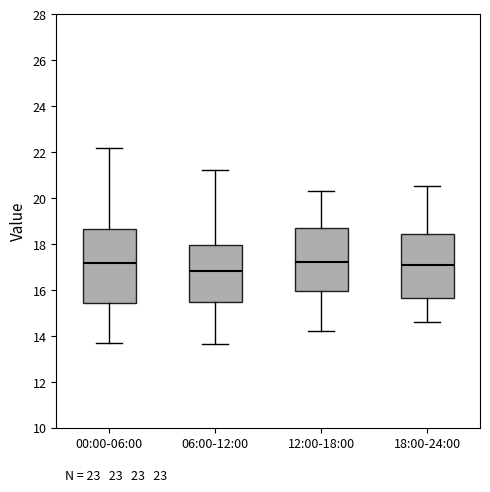

Where does the upper whisker of the box for 18:00-24:00 end on the y-axis? The values are not printed on the chart, so give them approximately, as read against the axis.

20.6